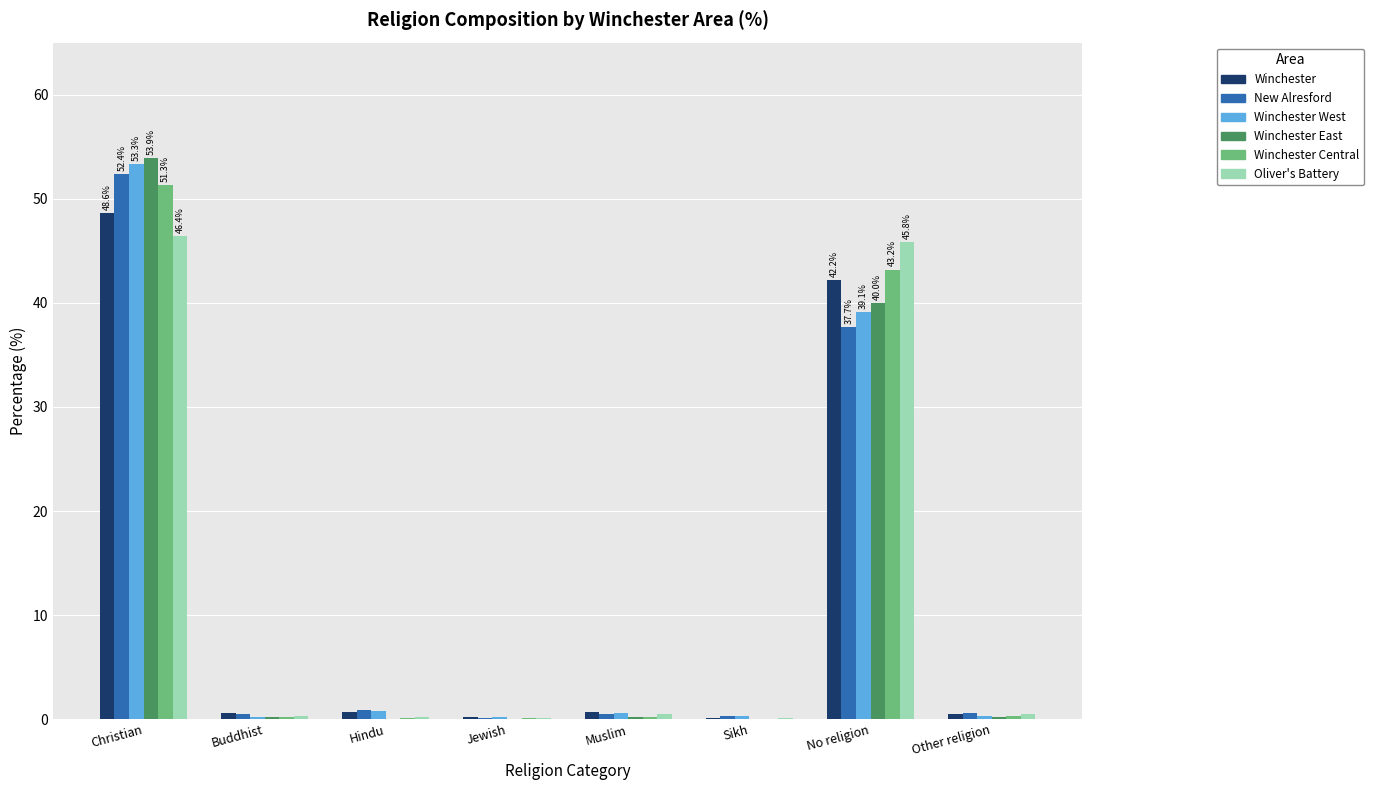

The value of Winchester East at Buddhist is 0.2. True or false?

True